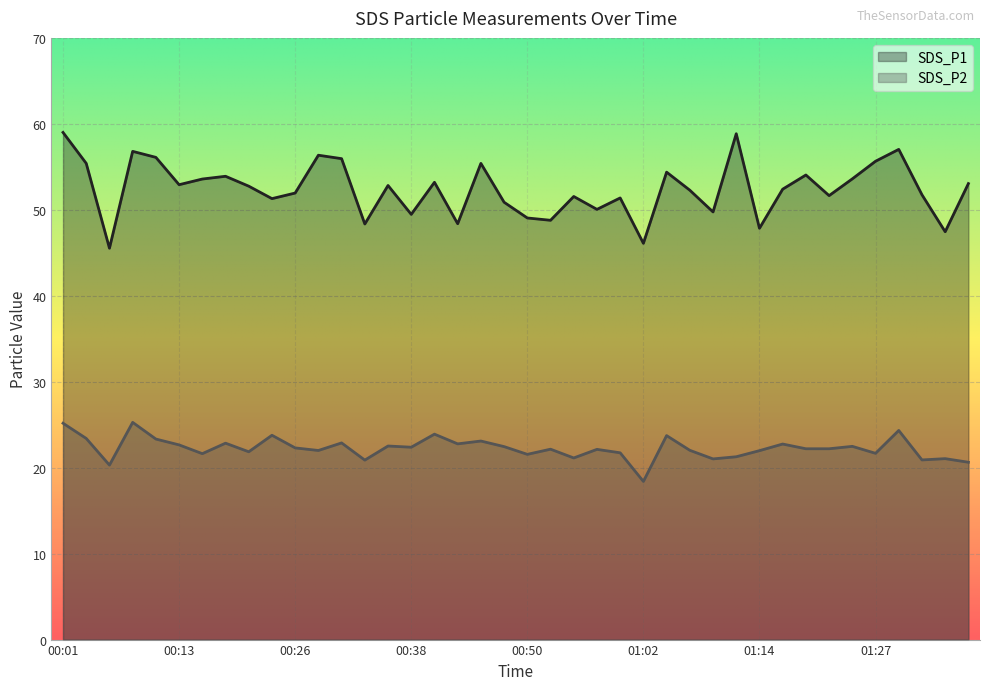

True or false: SDS_P1 has more than 2 interior local peaks.

True